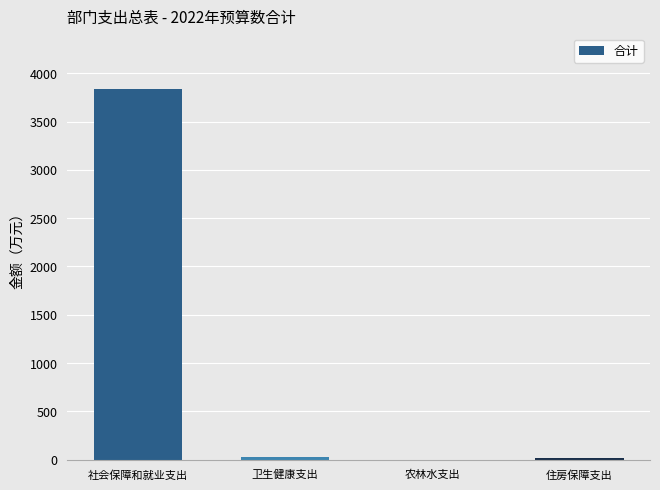

True or false: the data shows 1684.1 at 社会保障和就业支出.

False